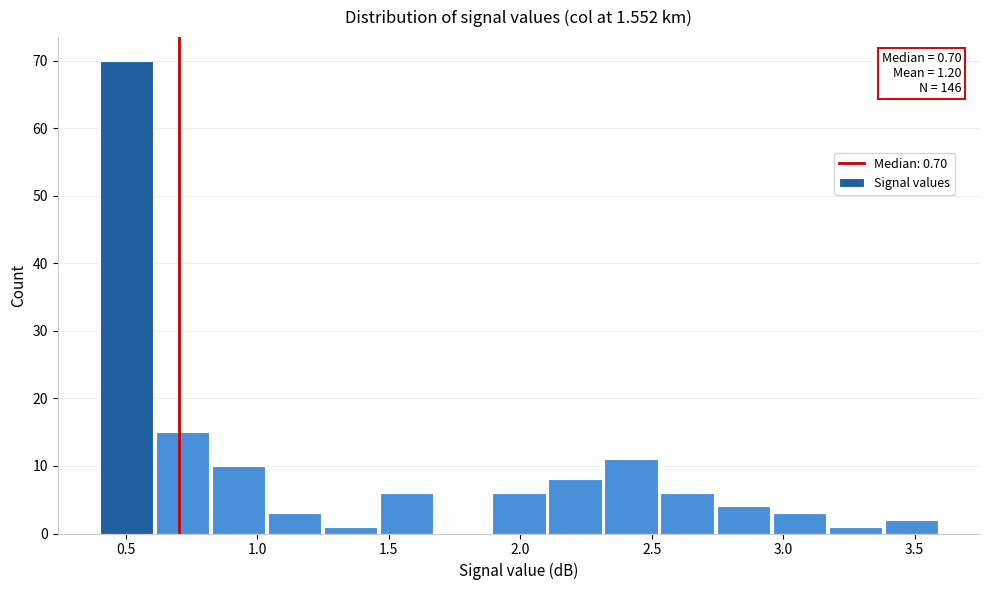

Over which range of the x-axis is the bar tallest?

0.40 to 0.60